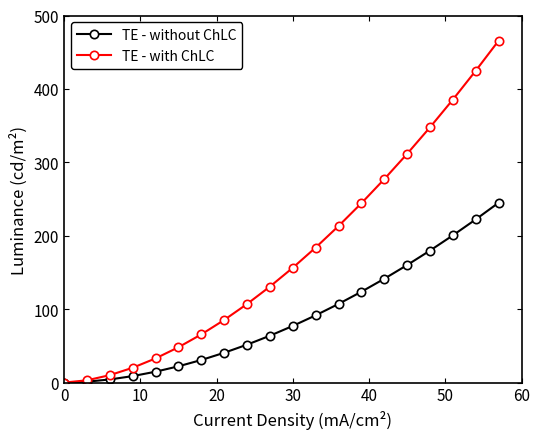

Which series has the largest range (max minus min)?

TE - with ChLC